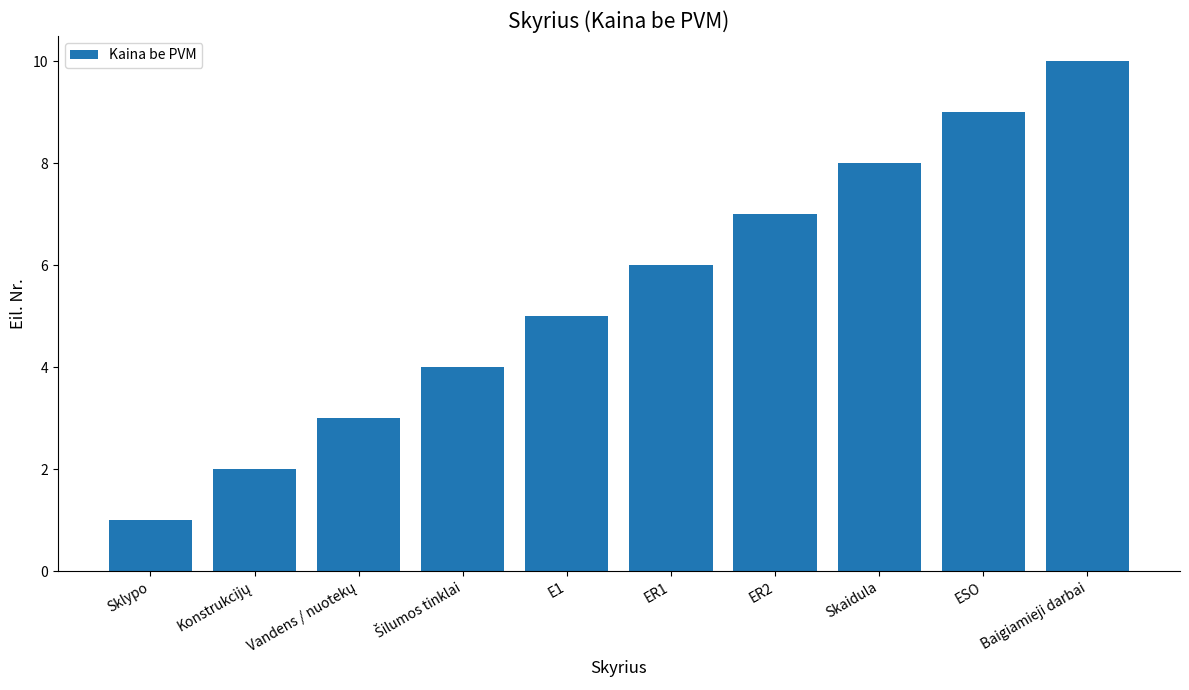

Does the chart contain any negative values?

No